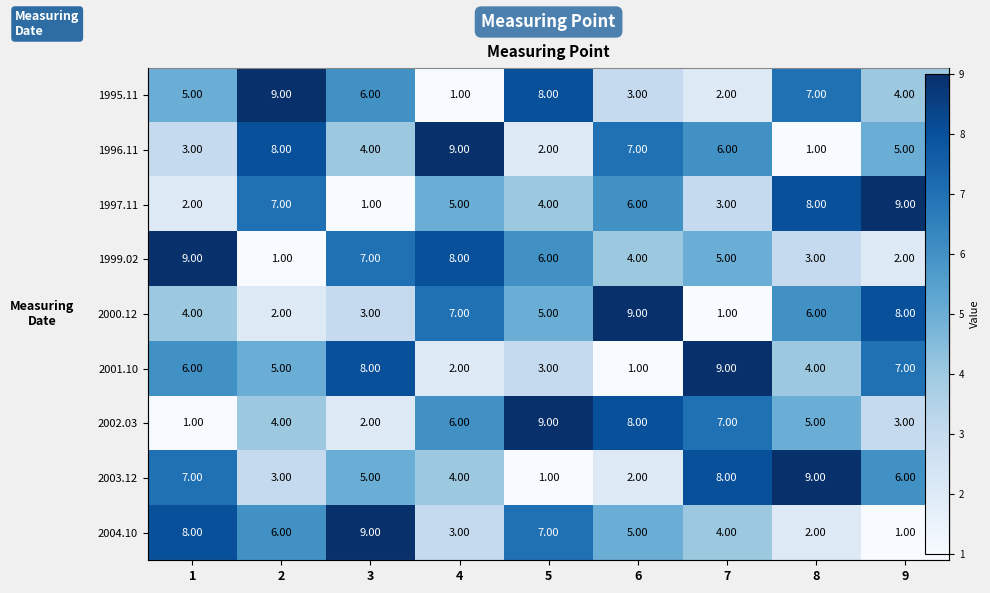

The 2004.10 series shows 2 at 8. True or false?

True